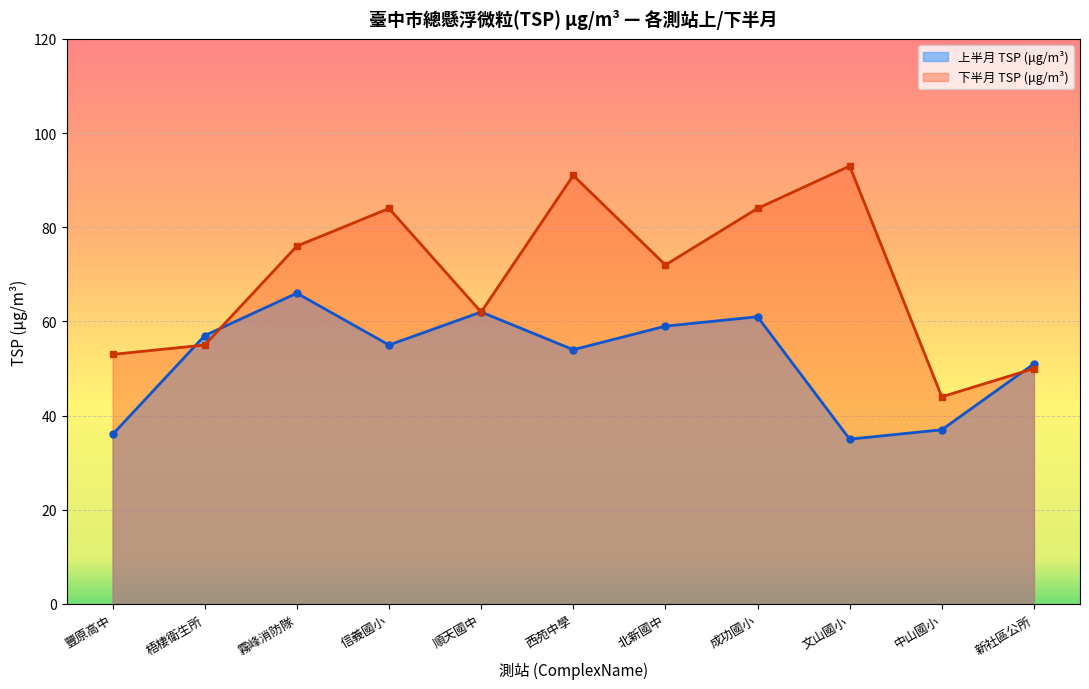

How many lines are shown in the chart?

2